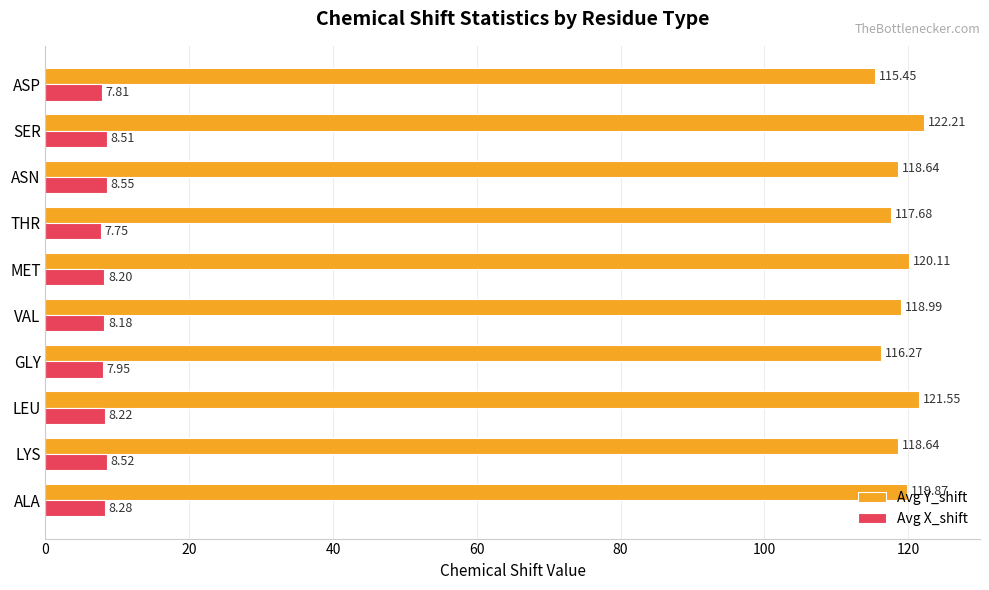

Between LEU and ASN, which series saw the biggest shift?

Avg Y_shift